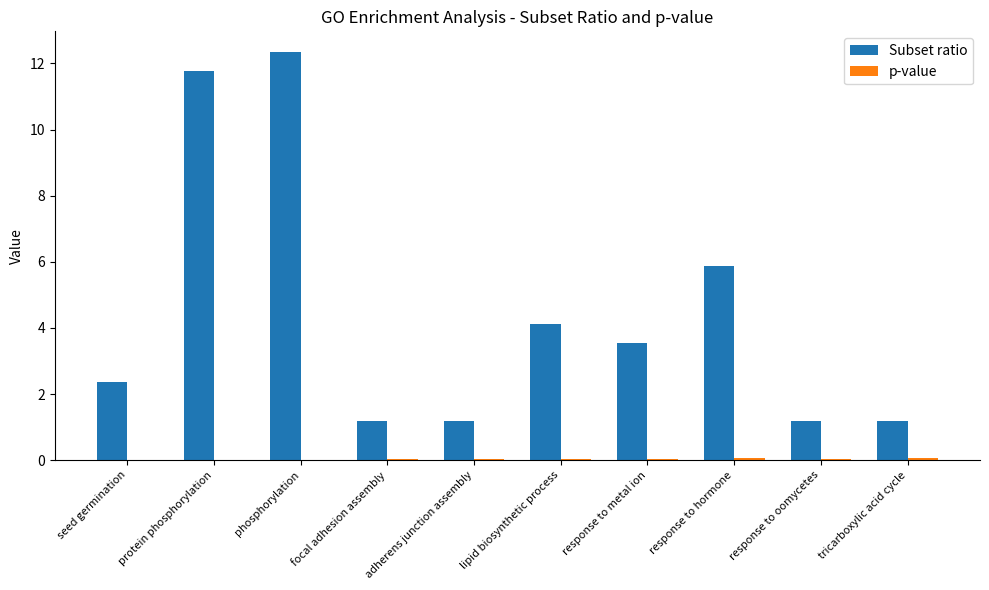

The value of Subset ratio at response to oomycetes is 1.7. True or false?

False